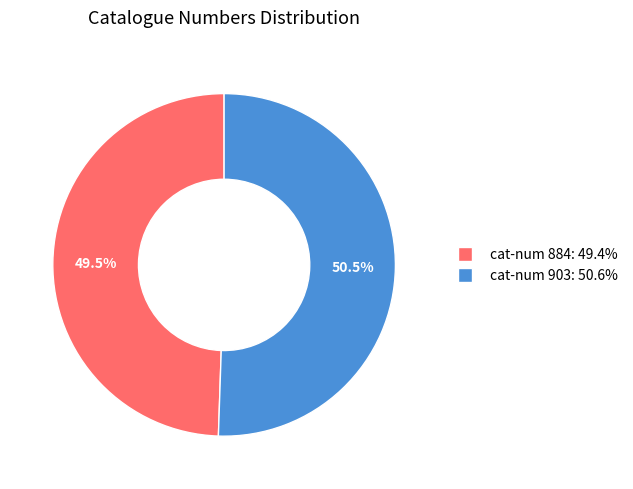

Does any single category account for the majority?

Yes